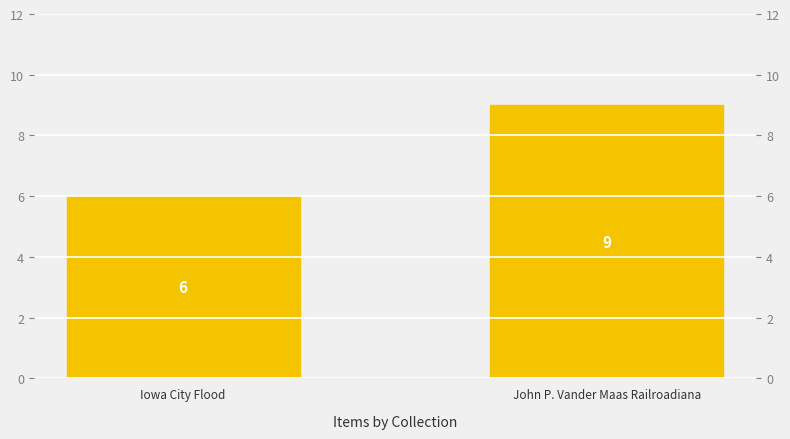

What is the minimum value shown in the chart?

6